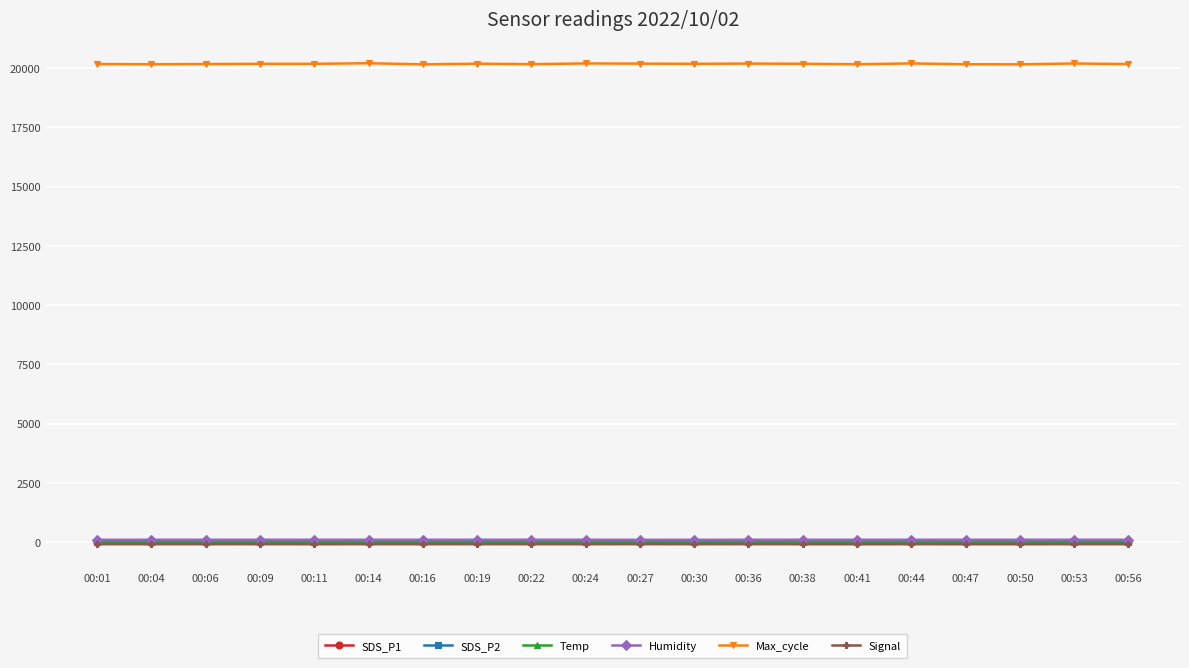

What is the total value across all series at 00:11?

20239.4